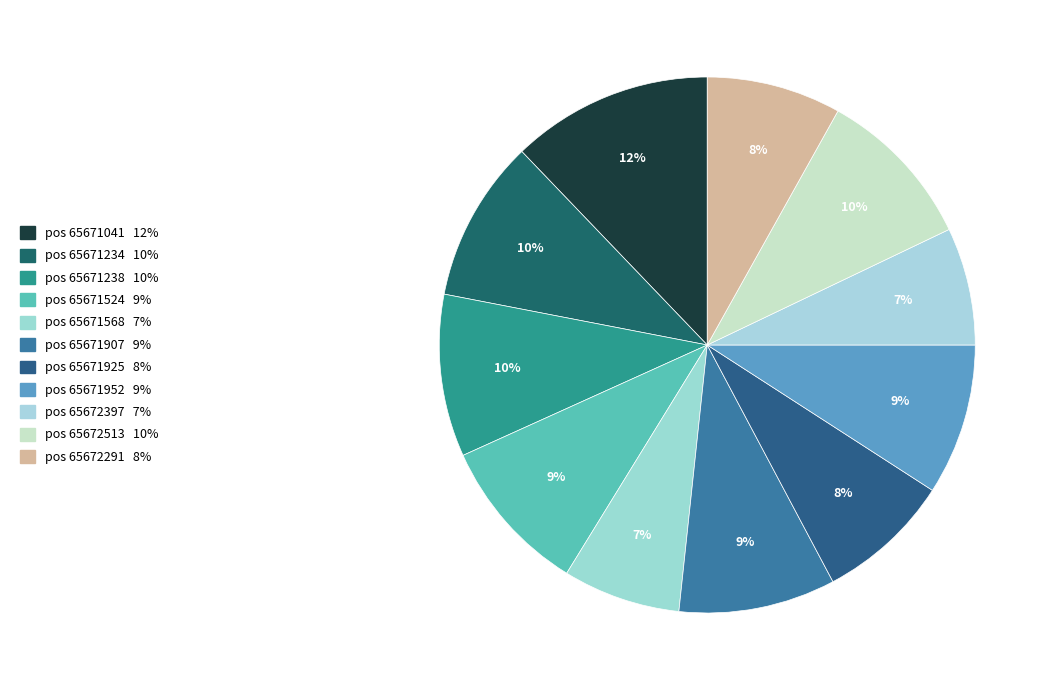

How many segments does this pie chart have?

11